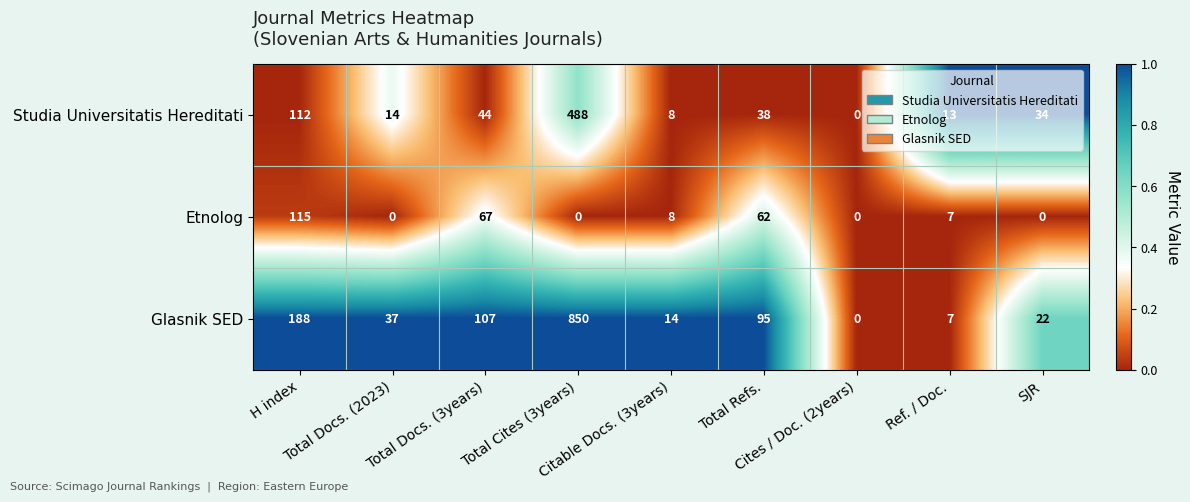

At H index, list the series in order from largest to smallest.

Glasnik SED, Etnolog, Studia Universitatis Hereditati